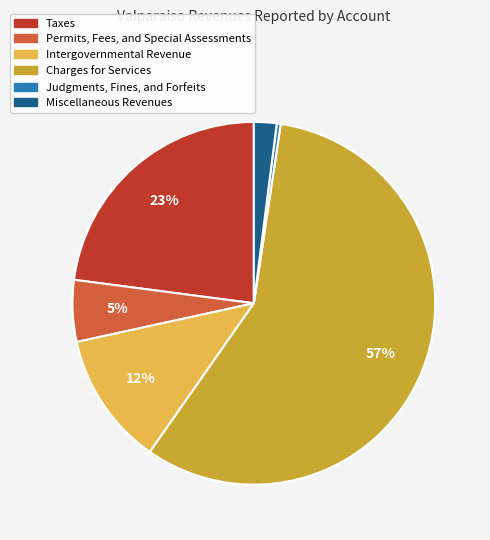

To the nearest percent, what is the difference between the Judgments, Fines, and Forfeits and Permits, Fees, and Special Assessments slice percentages?

5%